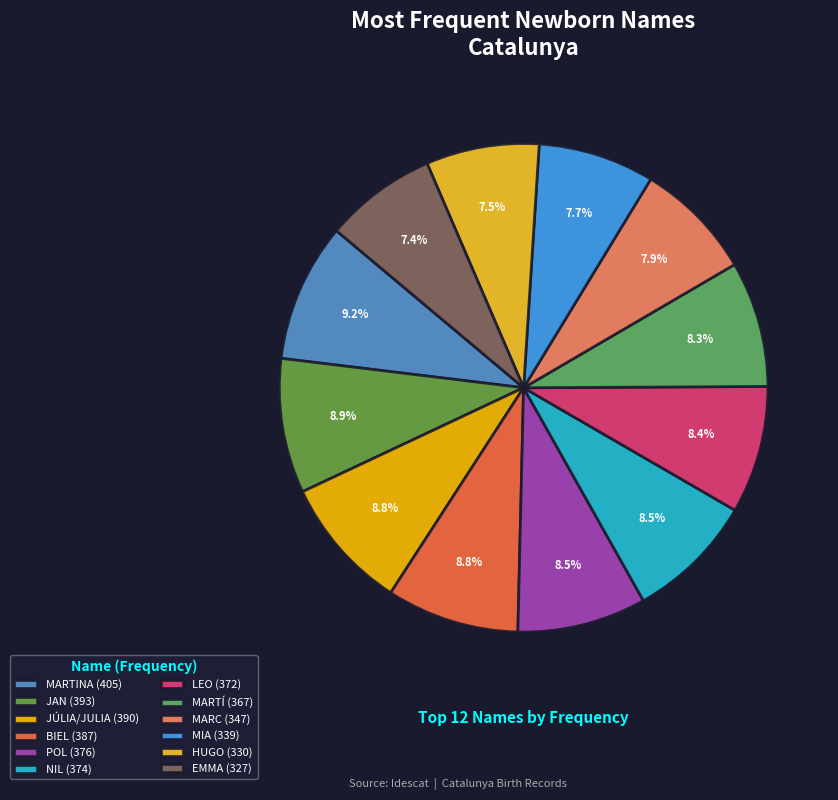

Is it true that EMMA is 7% of the pie?

True